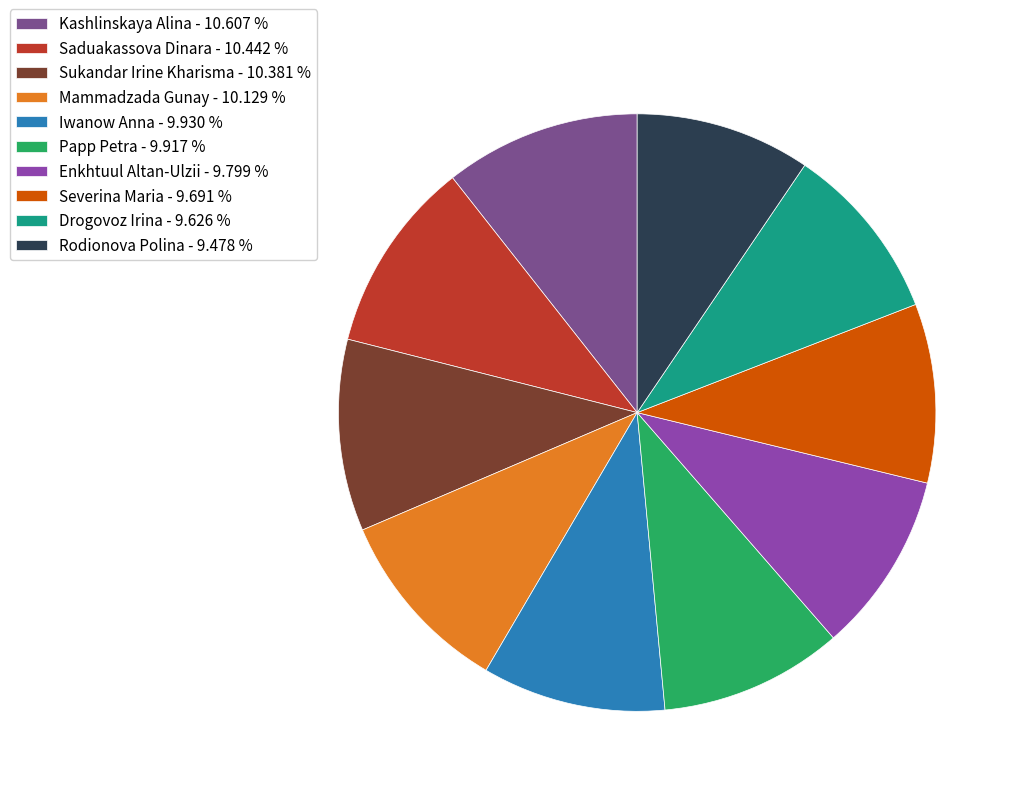

The Severina Maria slice represents 10% of the pie. True or false?

True